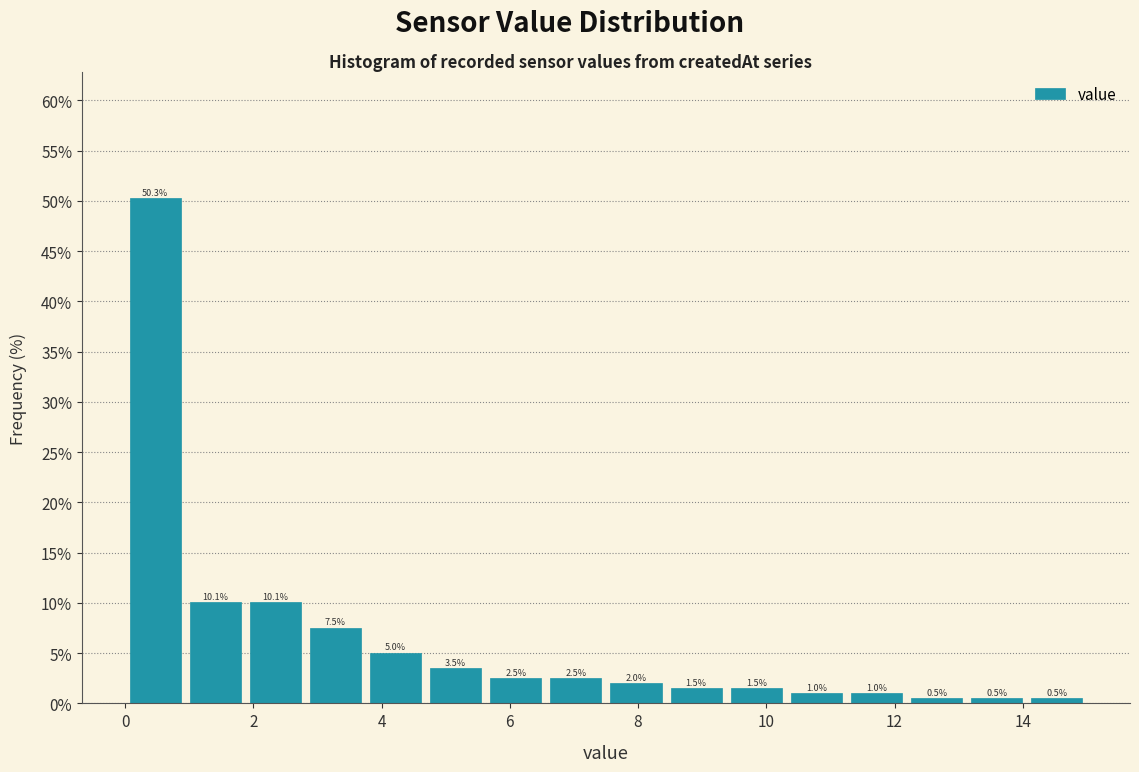

Over which range of the x-axis is the bar tallest?

0.0 to 1.0